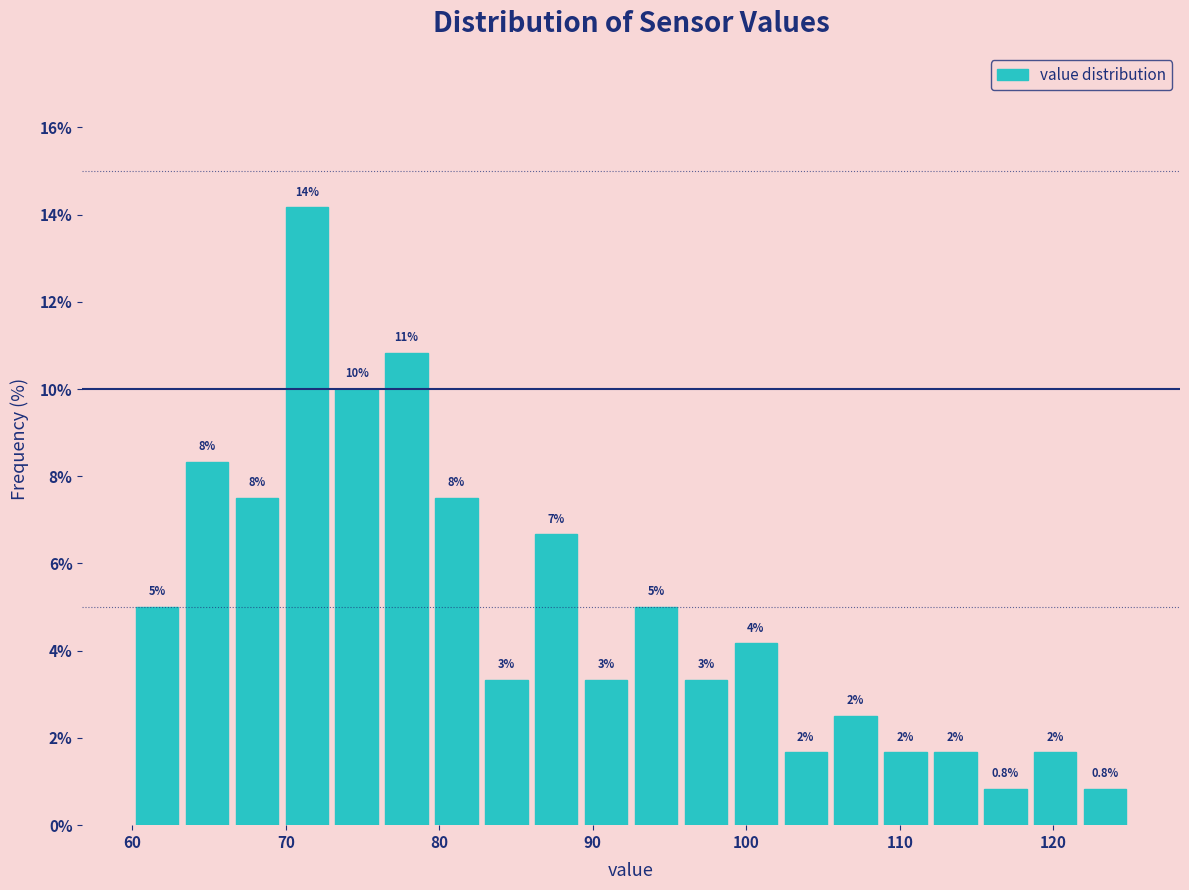

Read against the x-axis, roughly where is the centre of the tallest bar?

71